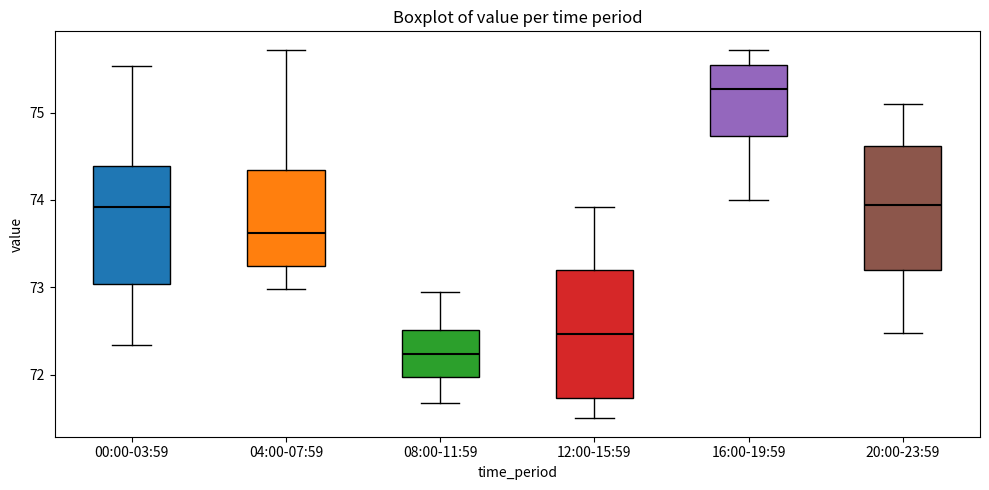

Where is the lower edge of the box for 00:00-03:59 on the y-axis? The values are not printed on the chart, so give them approximately, as read against the axis.

73.0